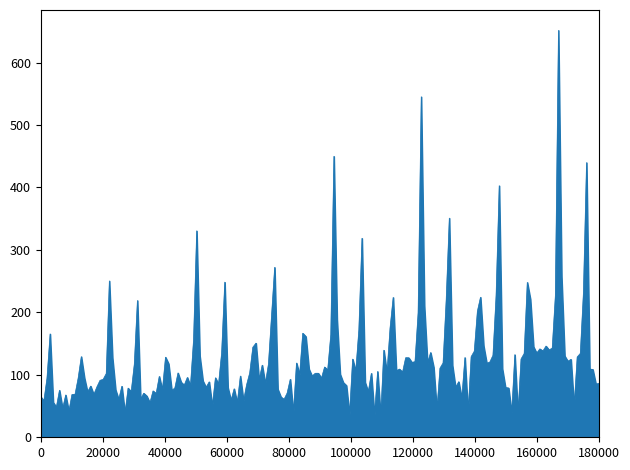

What is the greatest value displayed?

651.6